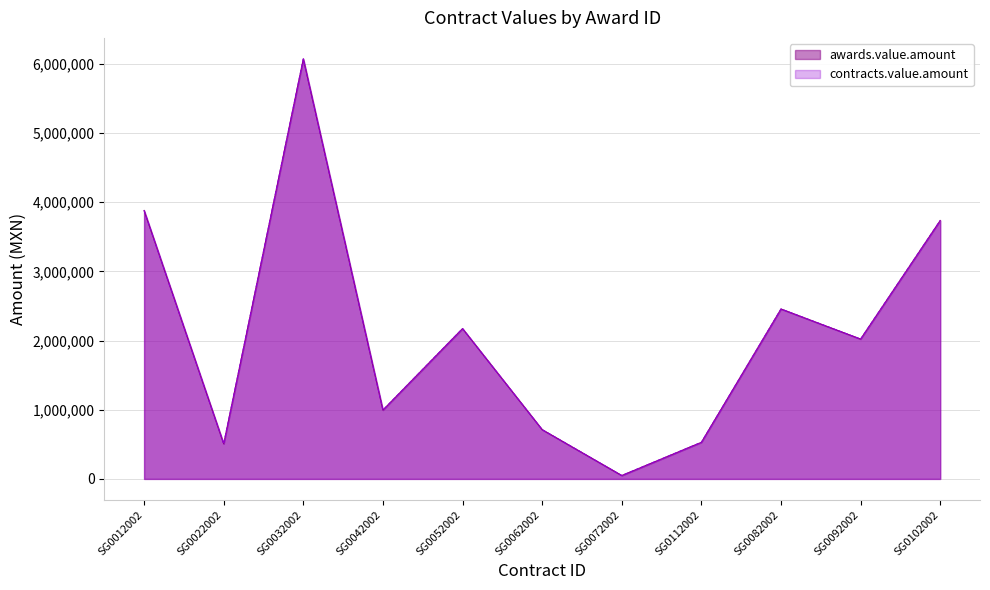

True or false: awards.value.amount has more than 2 interior local peaks.

True